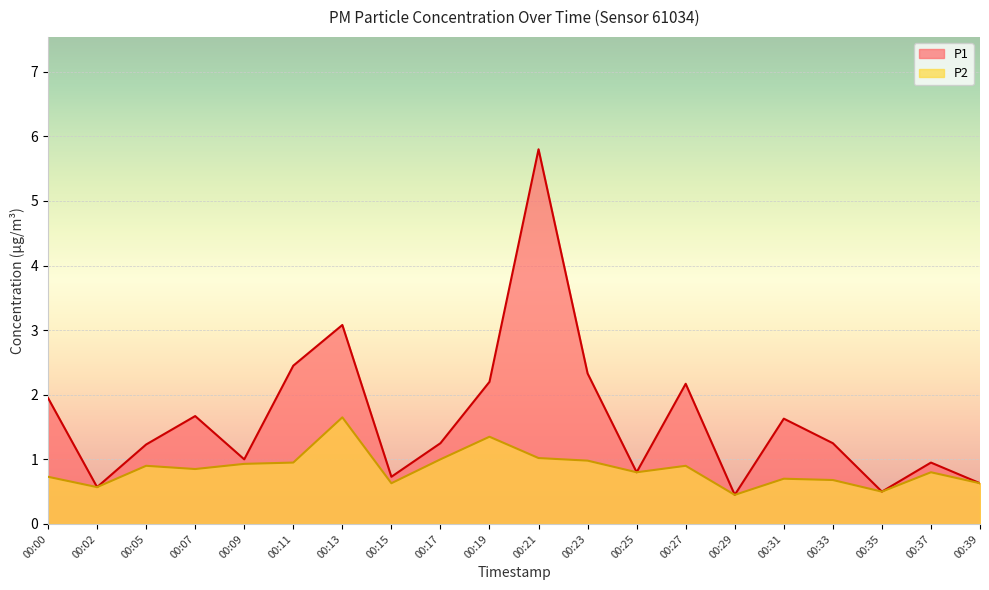

What is the value of the P2 point at the 17th from the left?

0.7